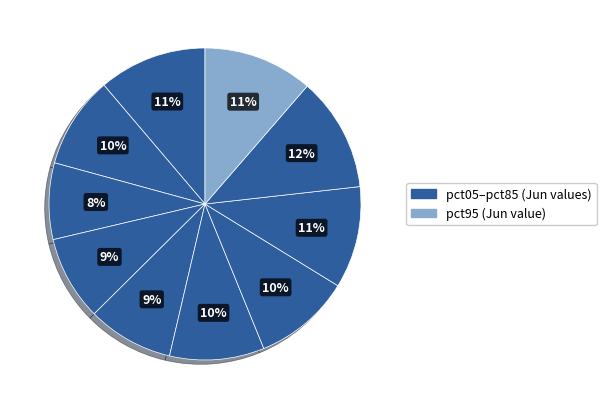

How many slices are in this pie chart?

10